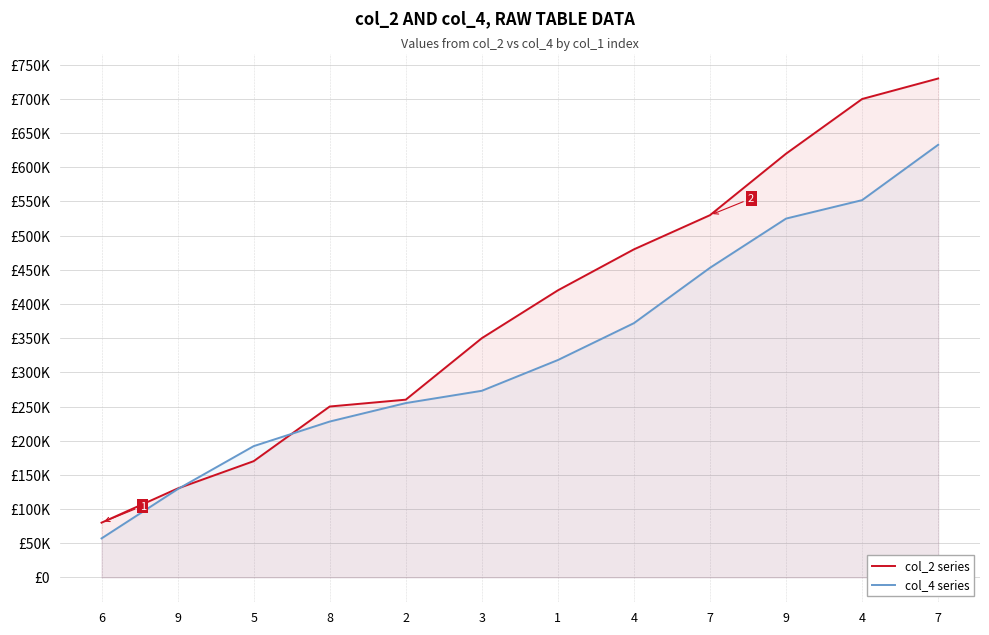

How many lines are shown in the chart?

2